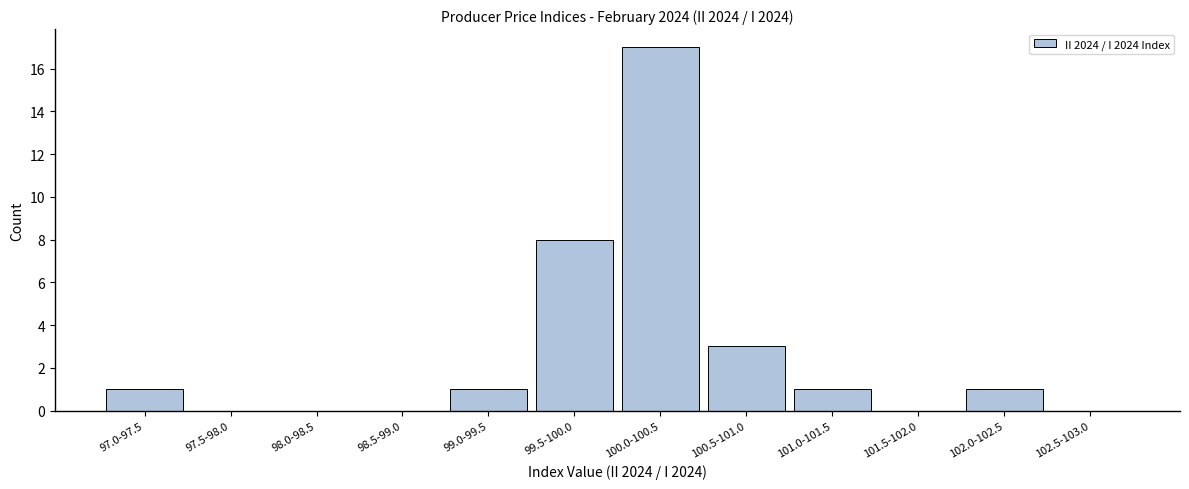

Reading left to right, list all the values displayed in this chart.

97.0-97.5=1	97.5-98.0=0	98.0-98.5=0	98.5-99.0=0	99.0-99.5=1	99.5-100.0=8	100.0-100.5=17	100.5-101.0=3	101.0-101.5=1	101.5-102.0=0	102.0-102.5=1	102.5-103.0=0